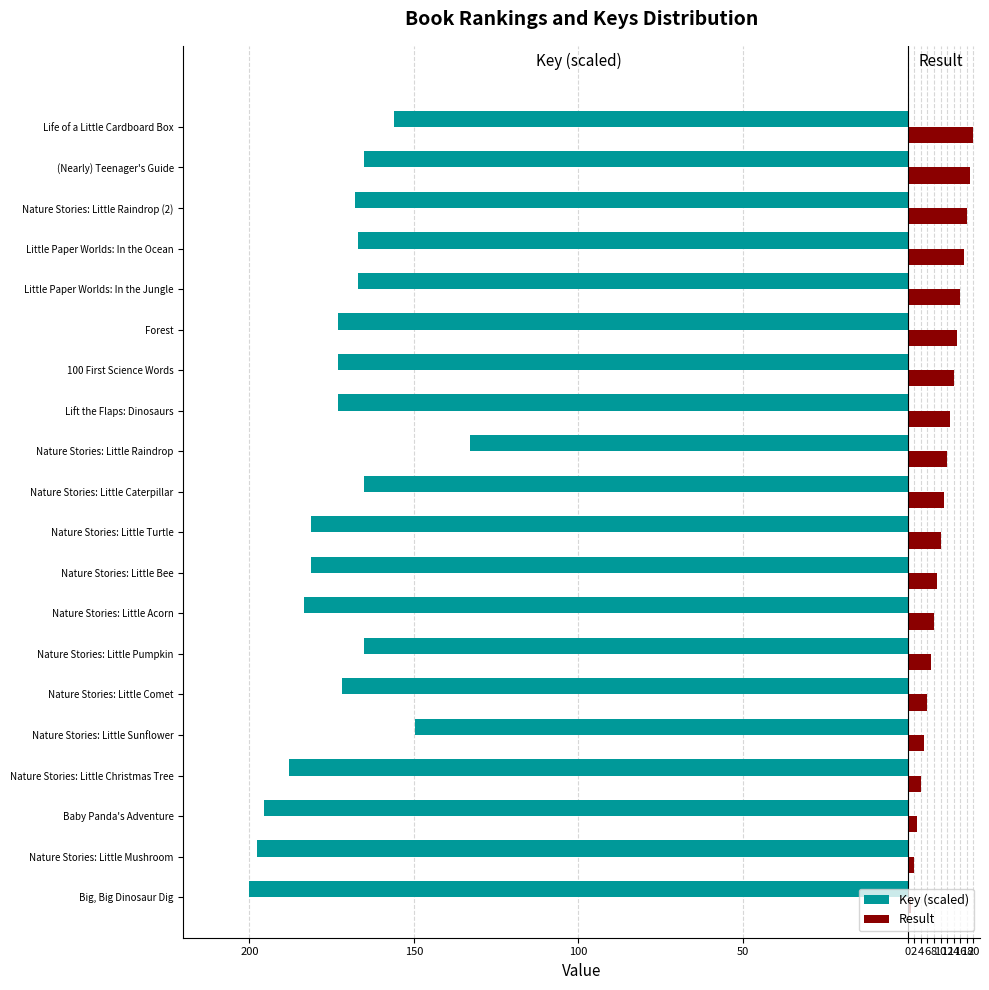

What are all the series names shown in the legend?

Key (scaled), Result